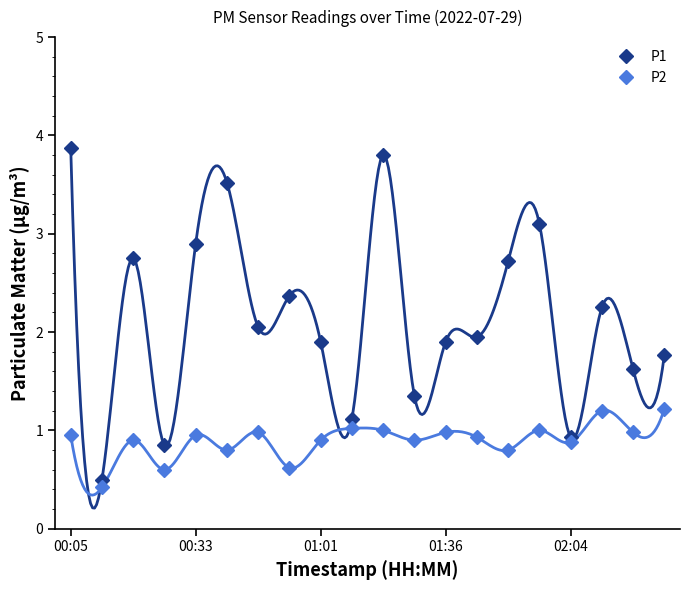

What is the maximum value for P1?

3.9